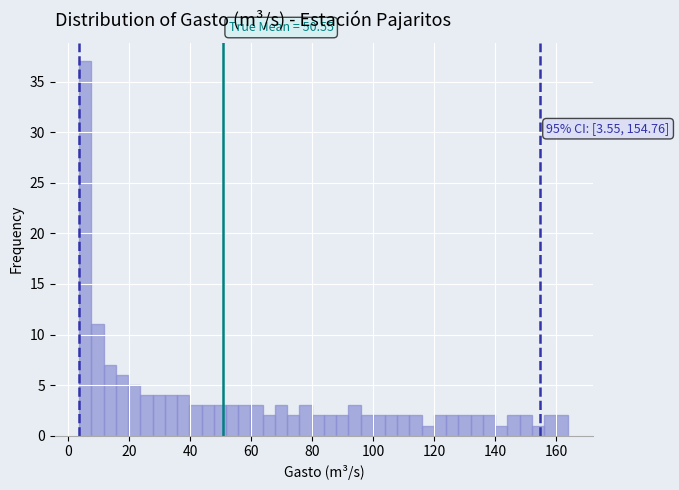

Read against the x-axis, roughly where is the centre of the tallest bar?

6